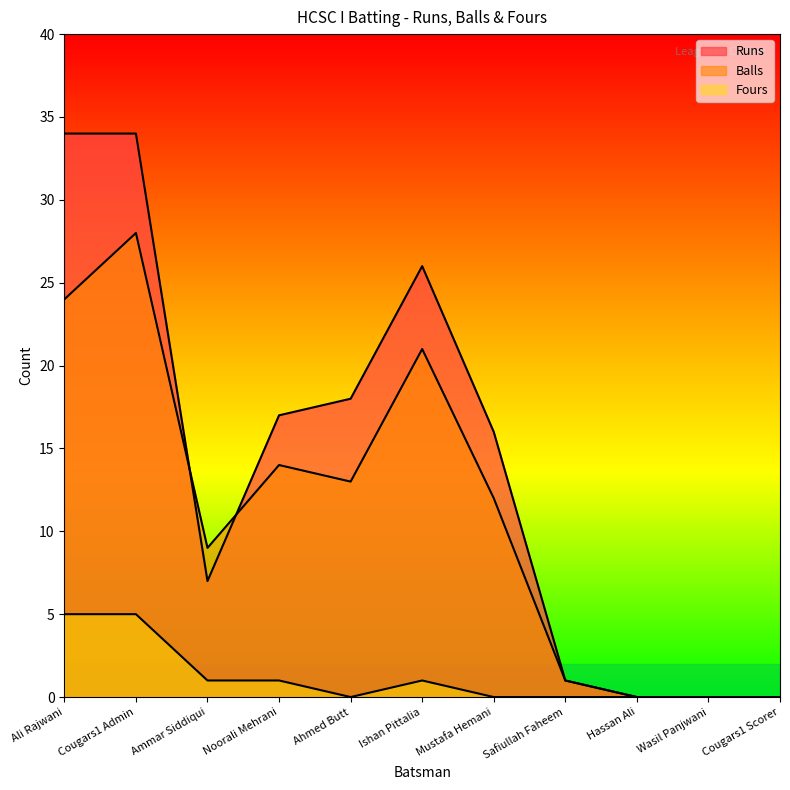

Rank the series at Cougars1 Admin from lowest to highest value.

Fours, Balls, Runs